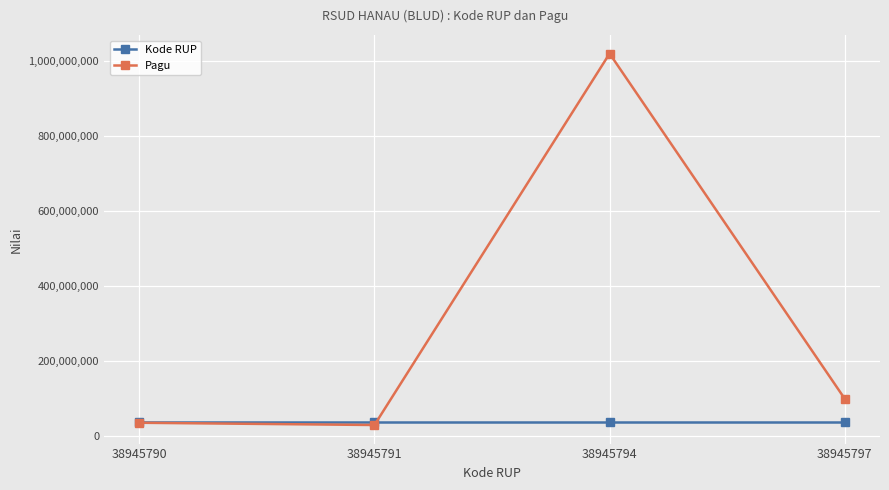

In Pagu, how many points are higher than both neighbors (excluding endpoints)?

1